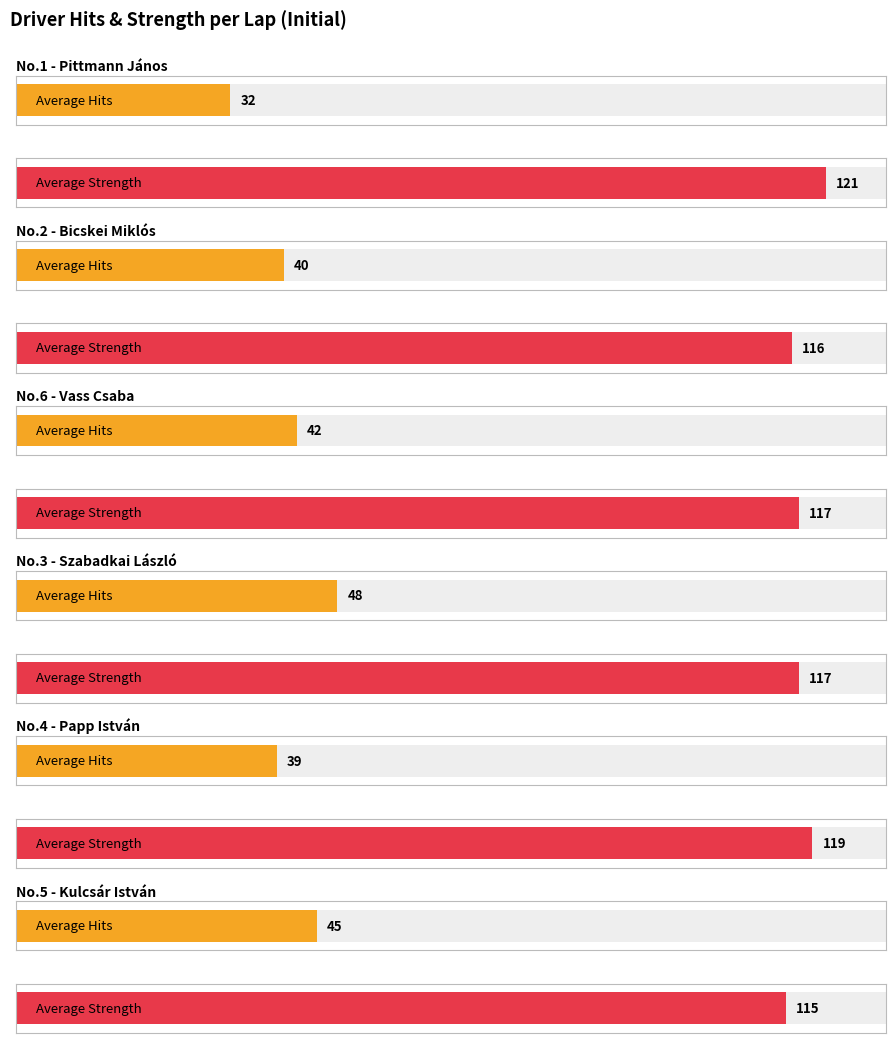

Which series has the widest spread of values?

Average Hits